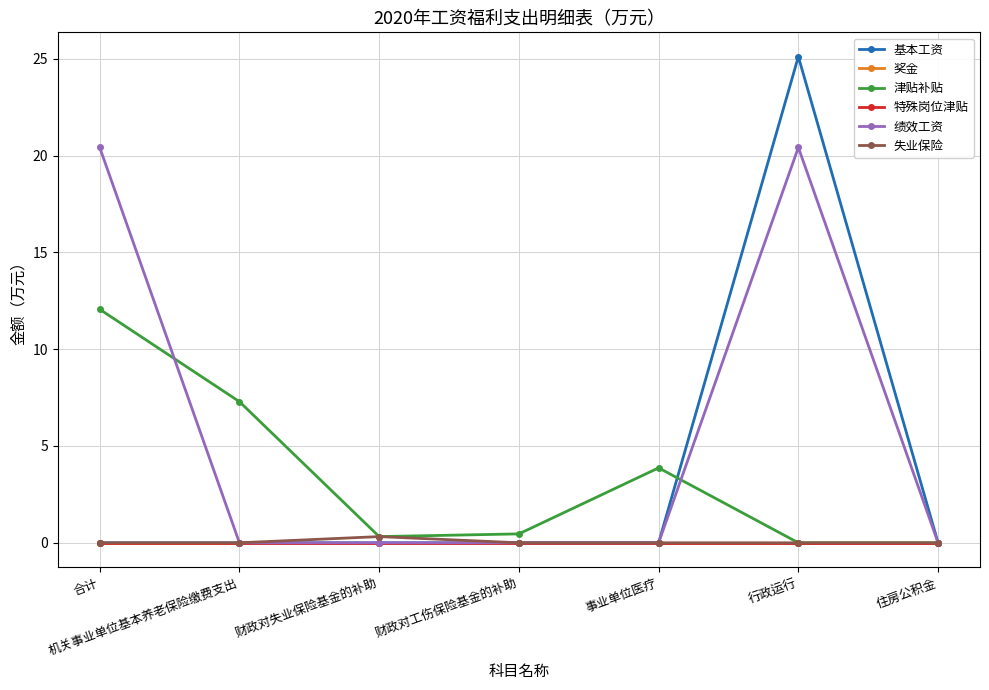

Between 财政对失业保险基金的补助 and 行政运行, which series saw the biggest shift?

基本工资